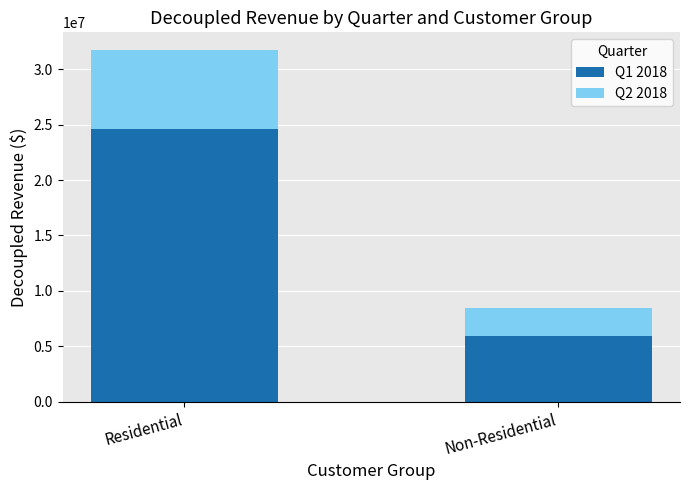

True or false: Q1 2018 has a value of 24648604.2 at Residential.

True